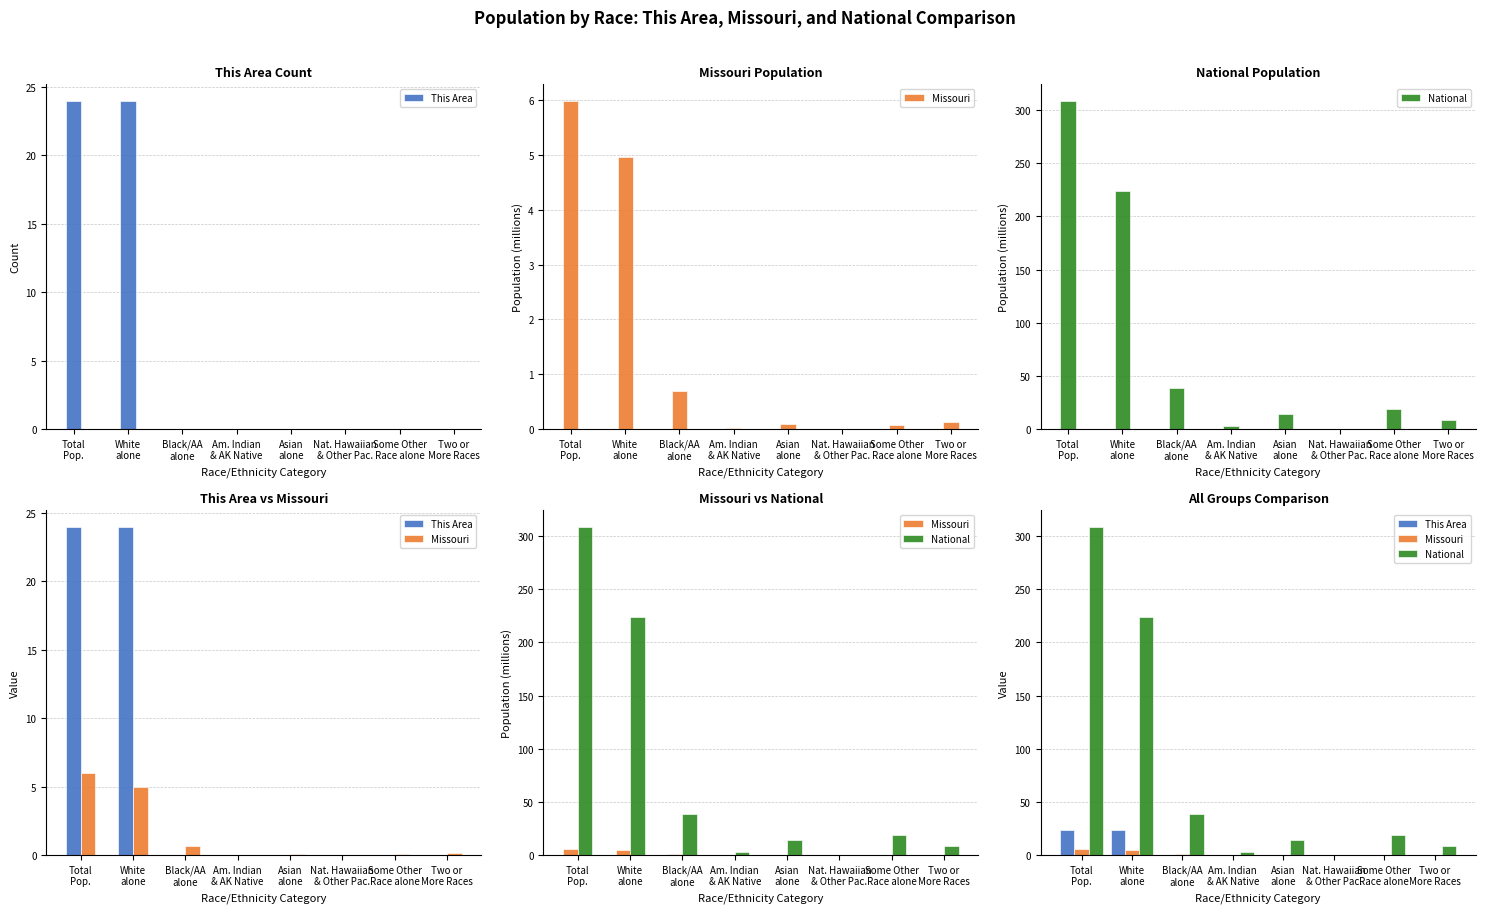

Is it true that This Area equals 0.0 at Some Other
Race alone?

True